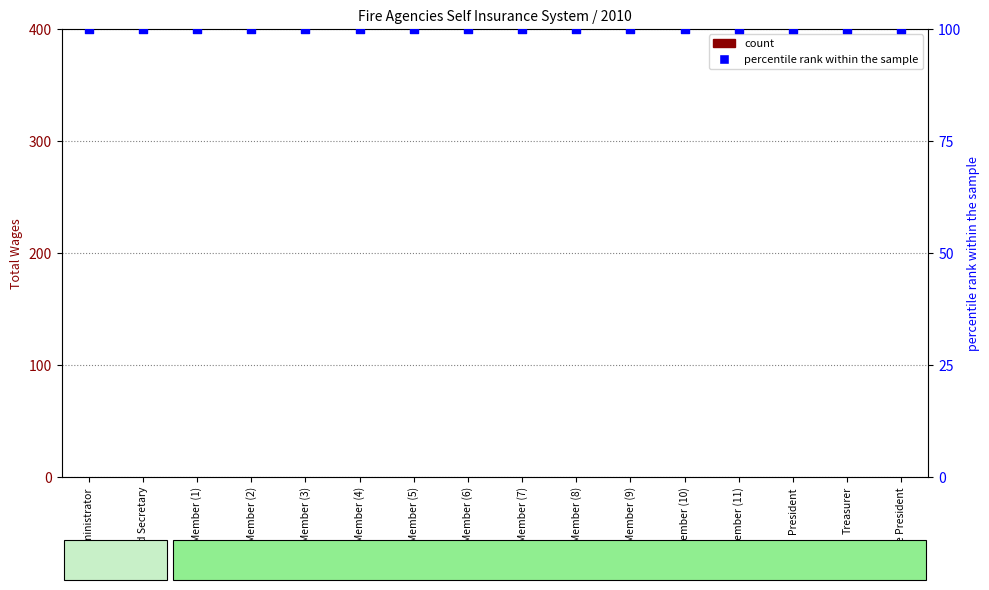

At how many categories does at least one series exceed 81?

16